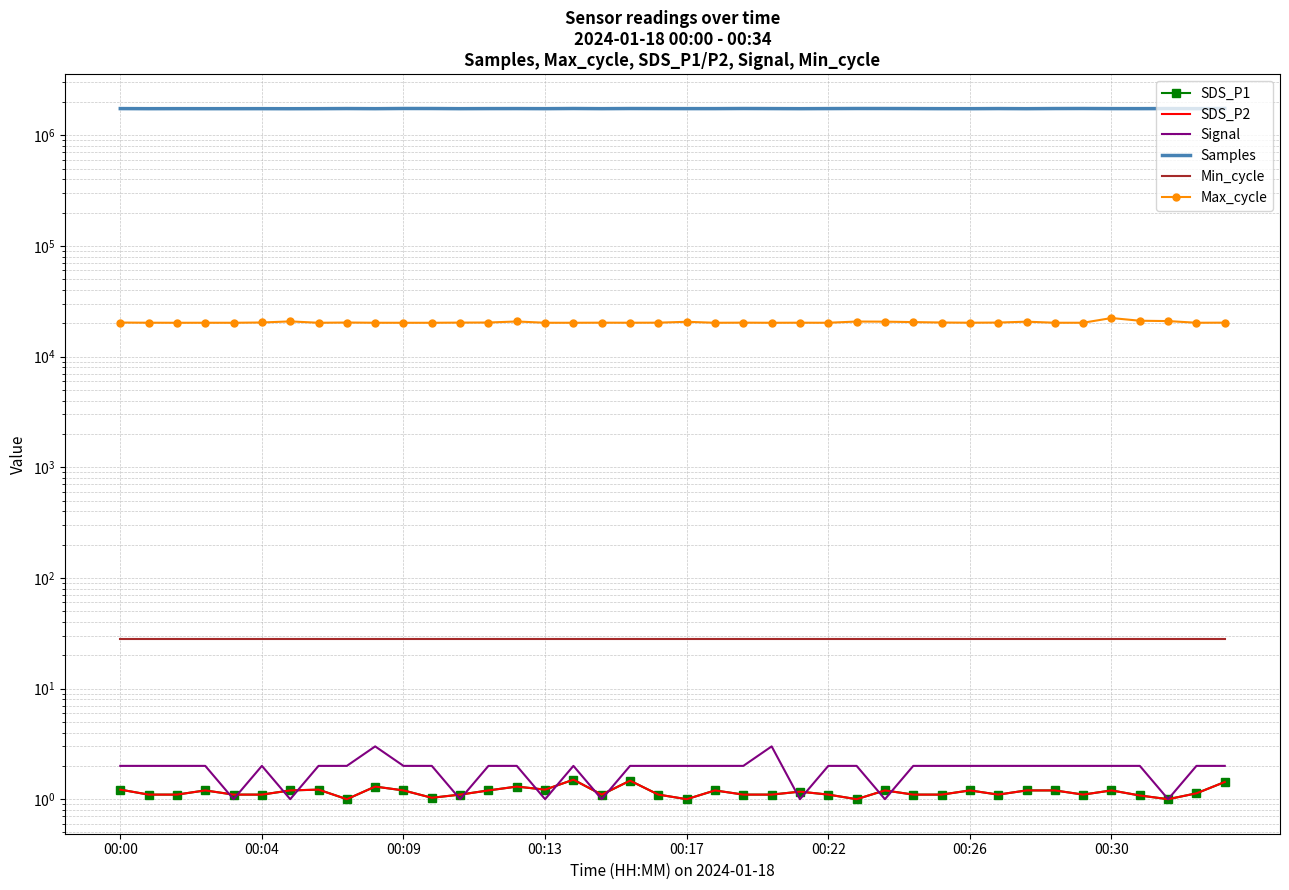

Which series ends up on top after the final intersection of Signal and SDS_P1?

Signal